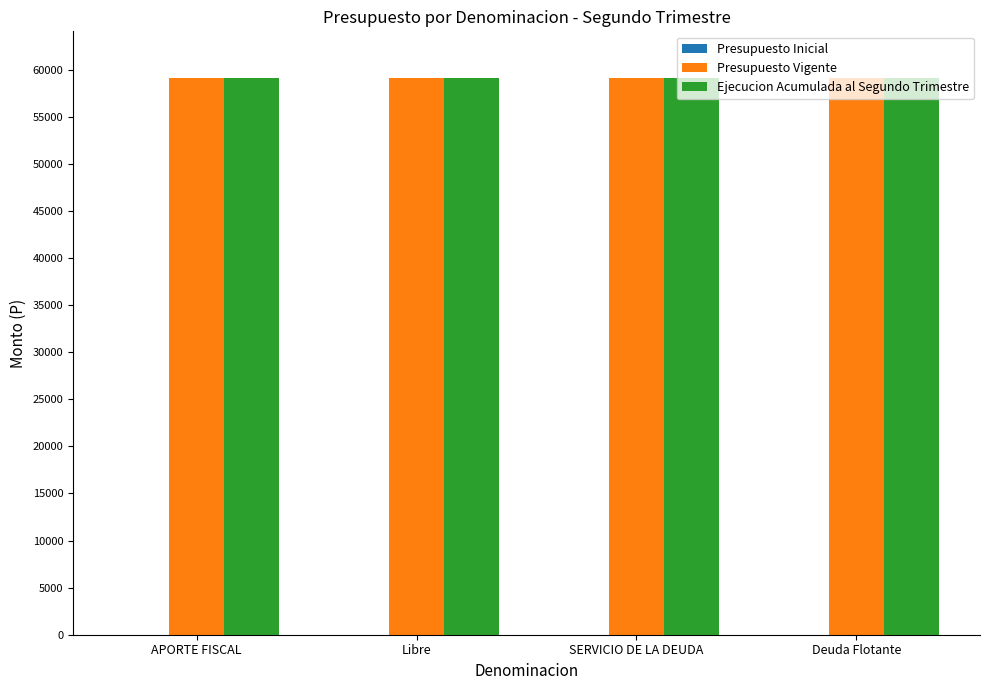

What is the label of the 3rd bar from the right?

Libre